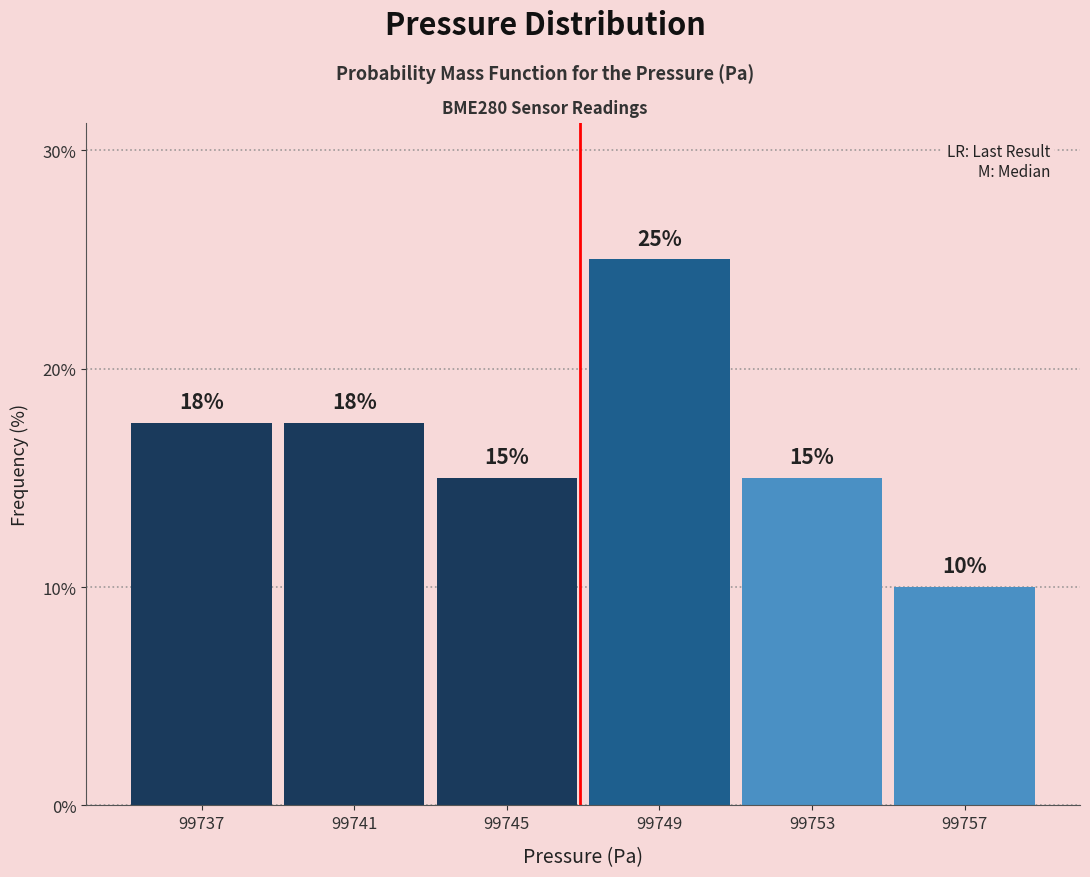

What is the value of the 3rd bar from the left?

15.0